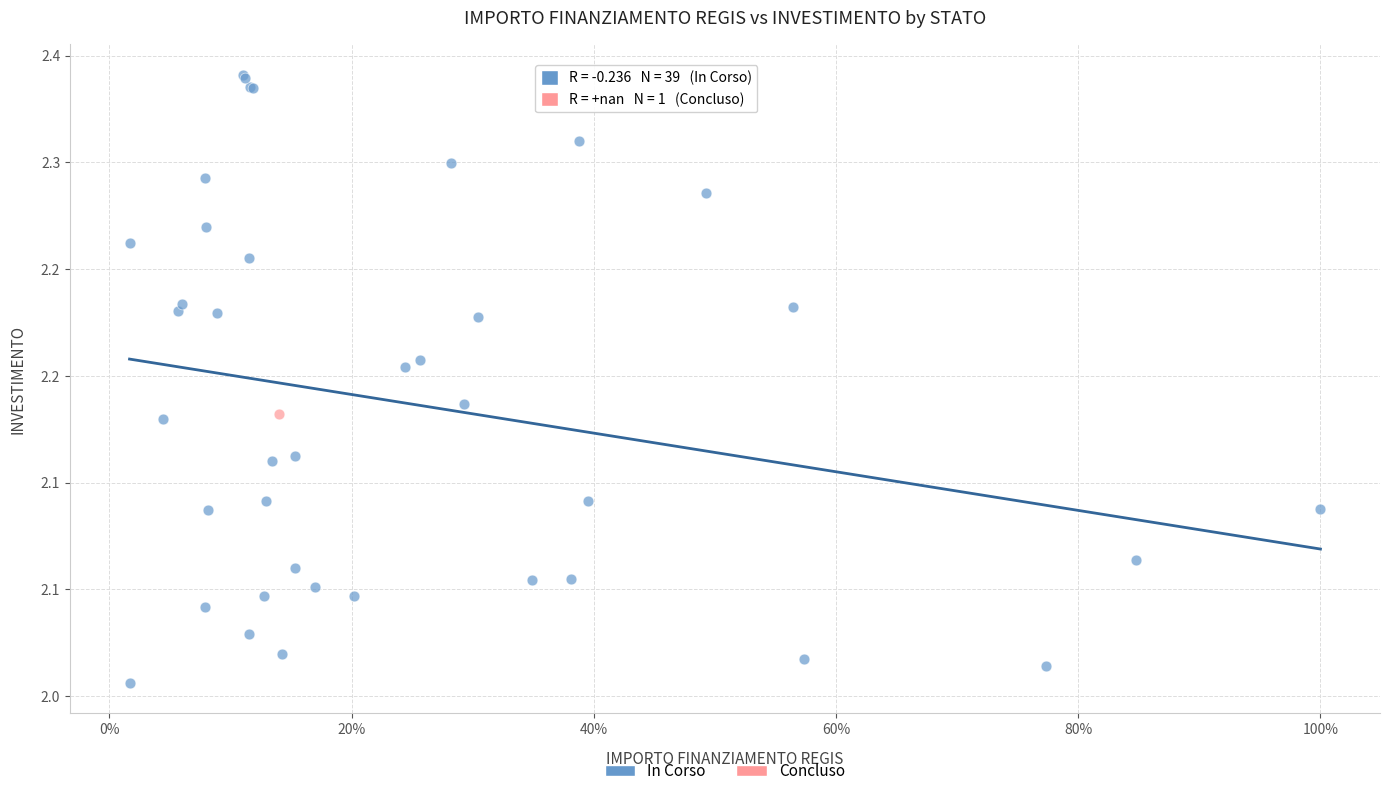

What are all the series names shown in the legend?

In Corso, Concluso